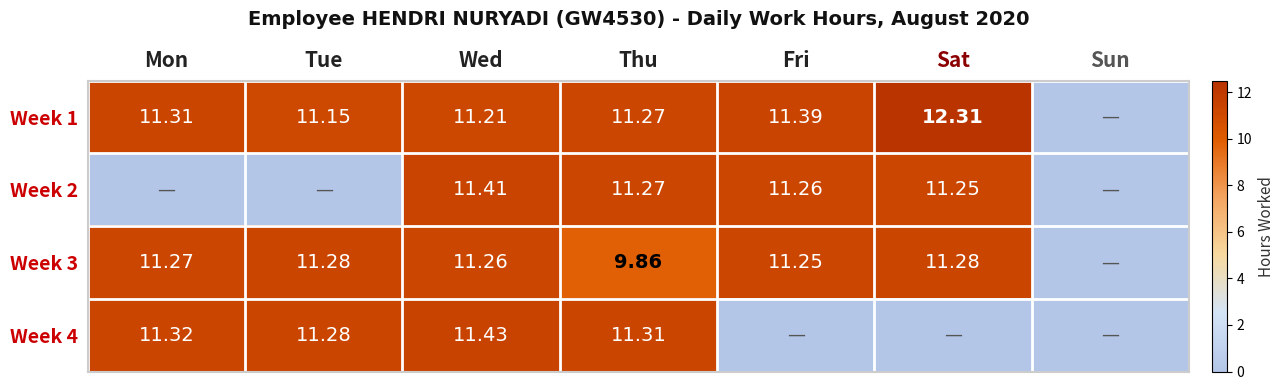

Is the value of Week 2 at Sat greater than the value of Week 1 at Sat?

No